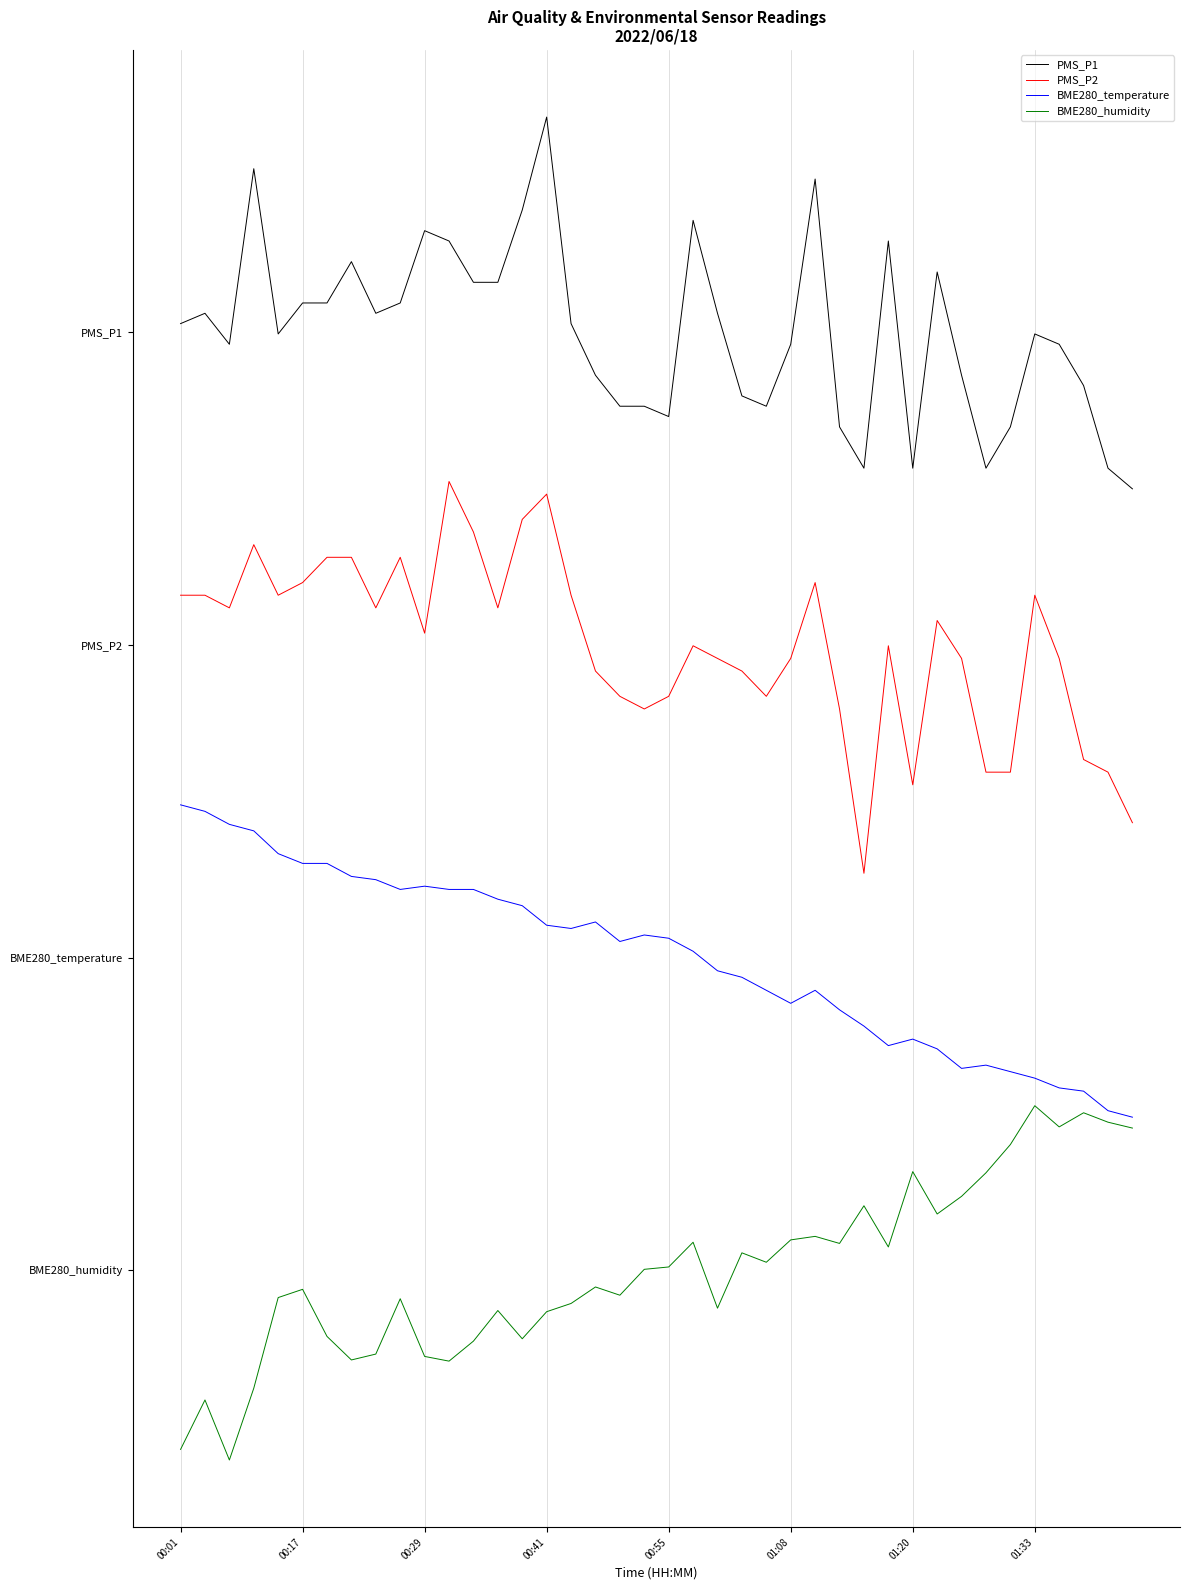

True or false: PMS_P2 has more than 0 points higher than both neighbors.

True